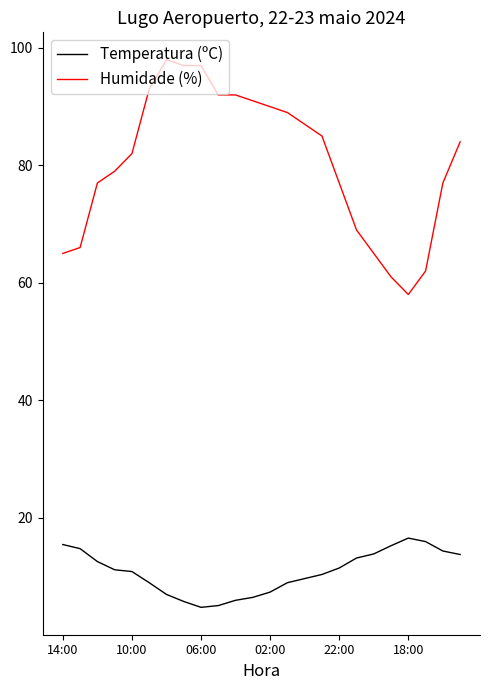

True or false: Temperatura (ºC) and Humidade (%) cross at least once.

False